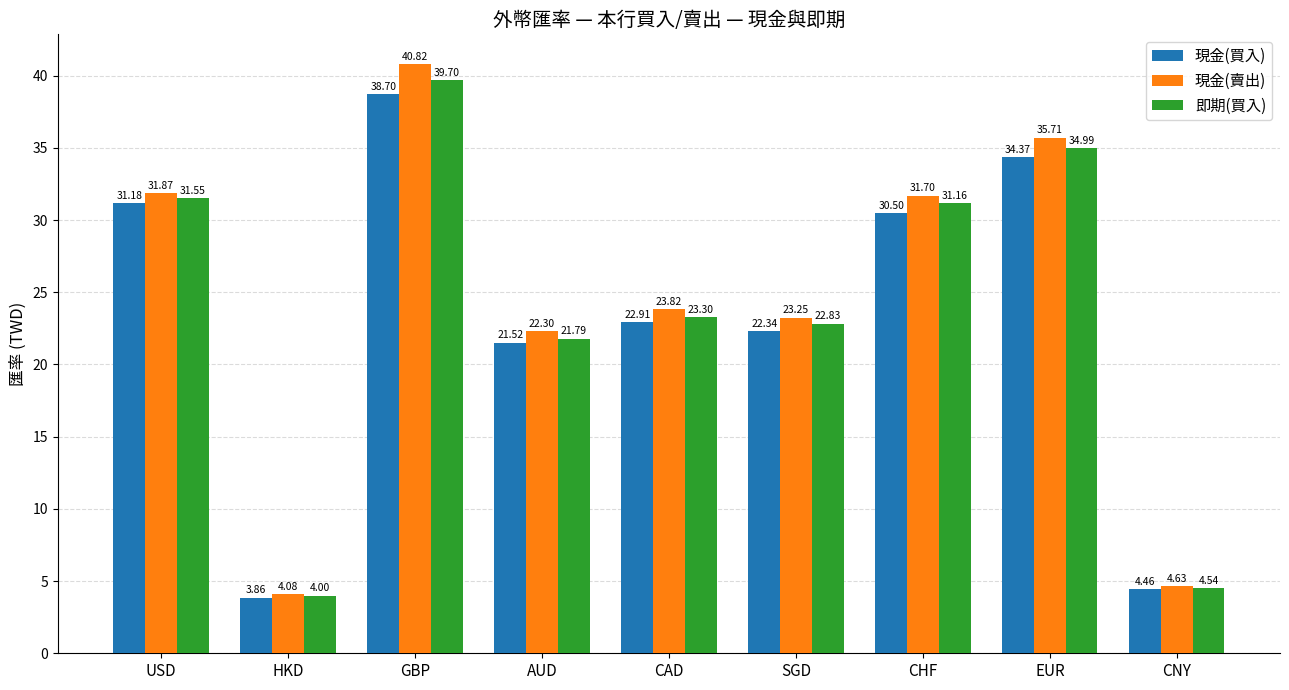

At which label is 現金(賣出) closest to 22?

AUD